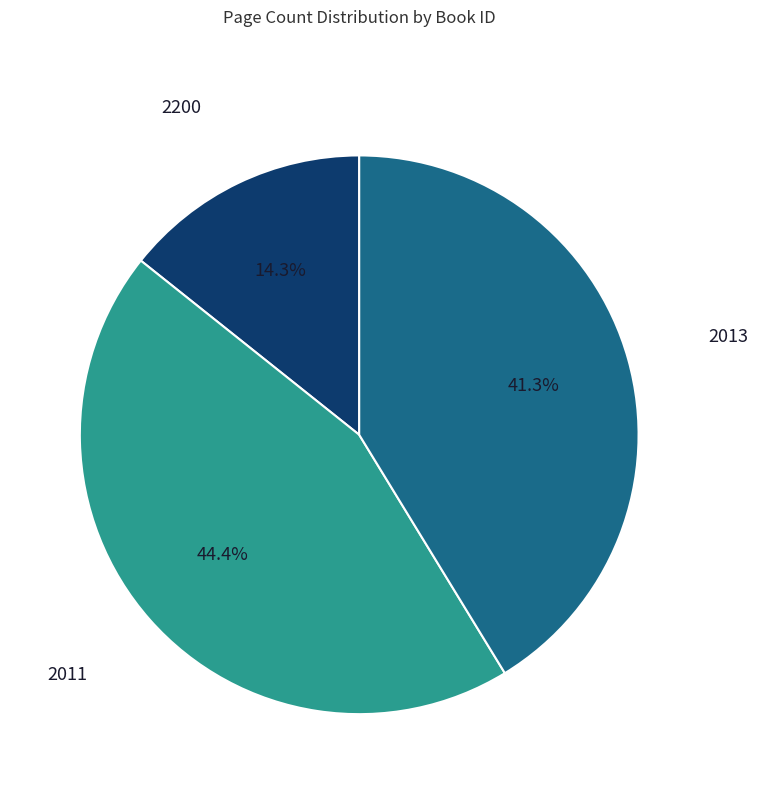

What is the total percentage of 2011 and 2013?

85.7%